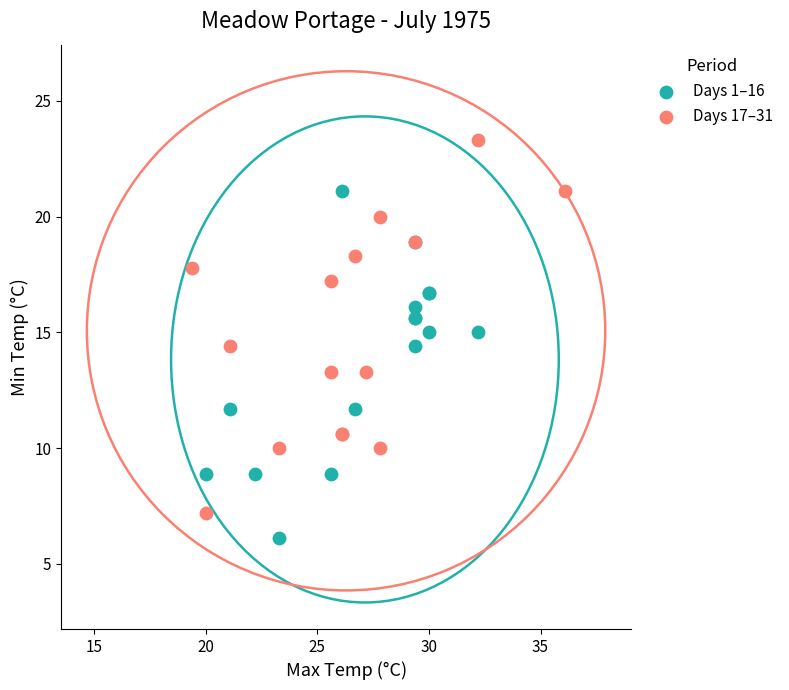

Which series reaches the maximum Y coordinate?

Days 17–31